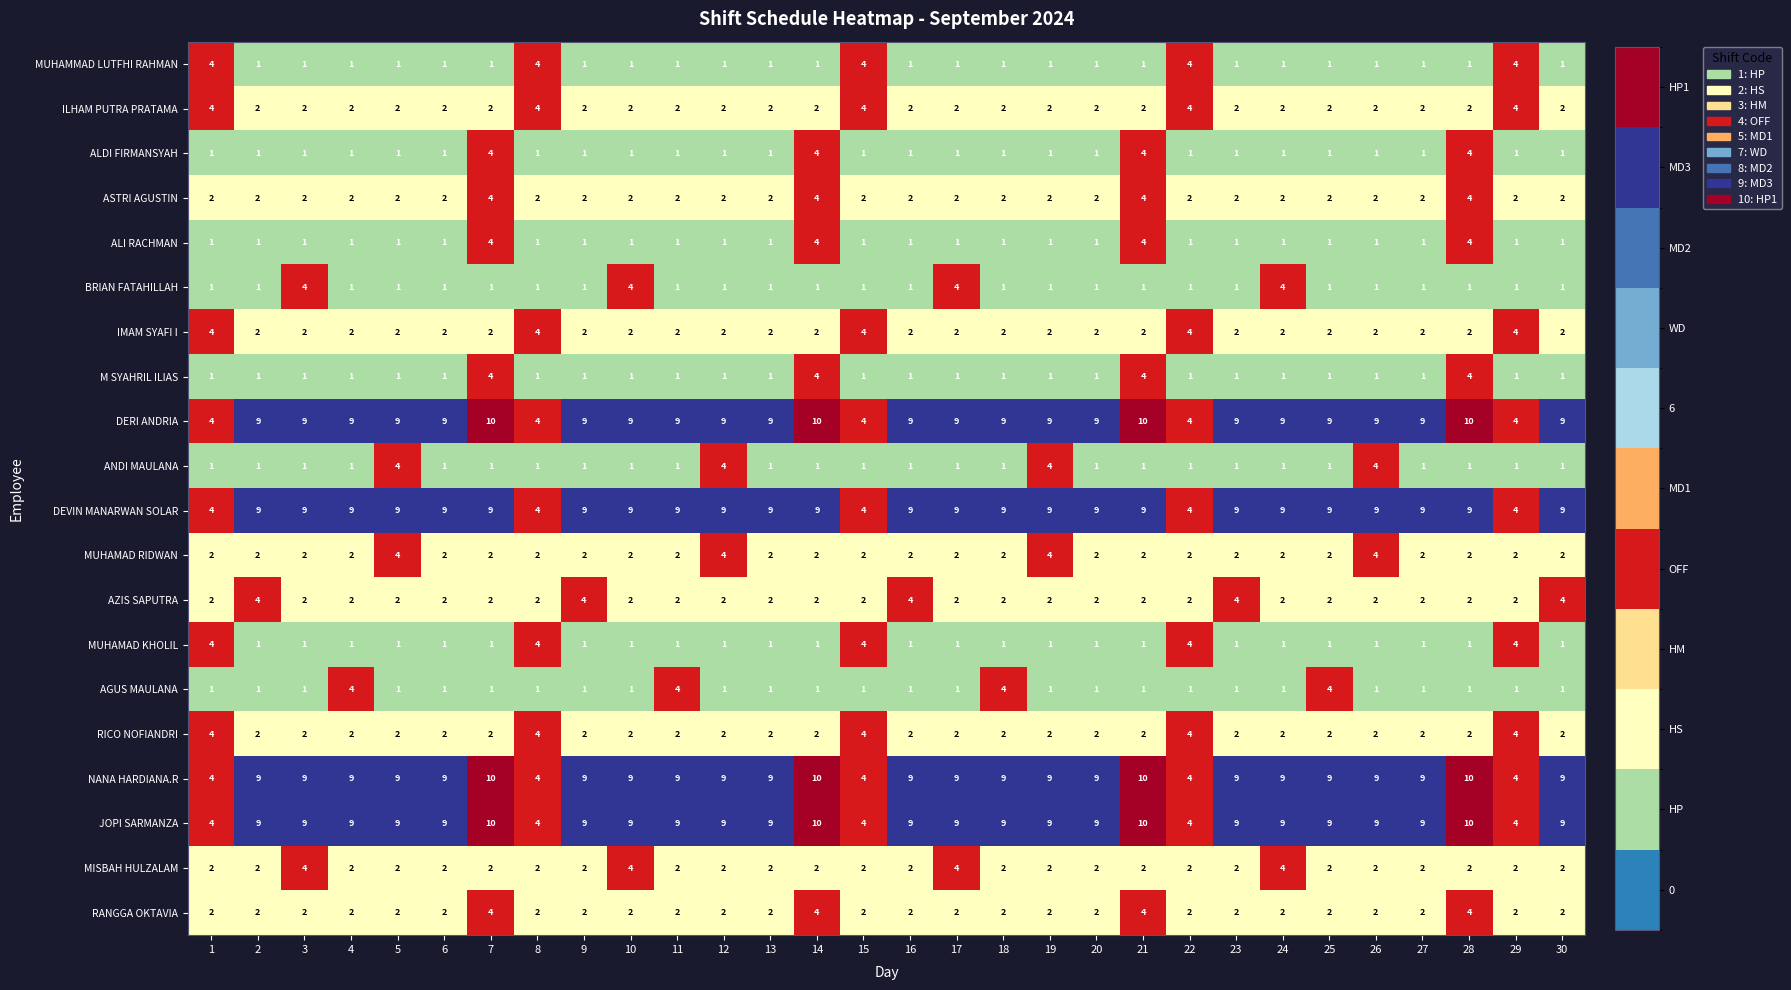

What is the difference between the maximum and minimum values in the MUHAMAD KHOLIL series?

3